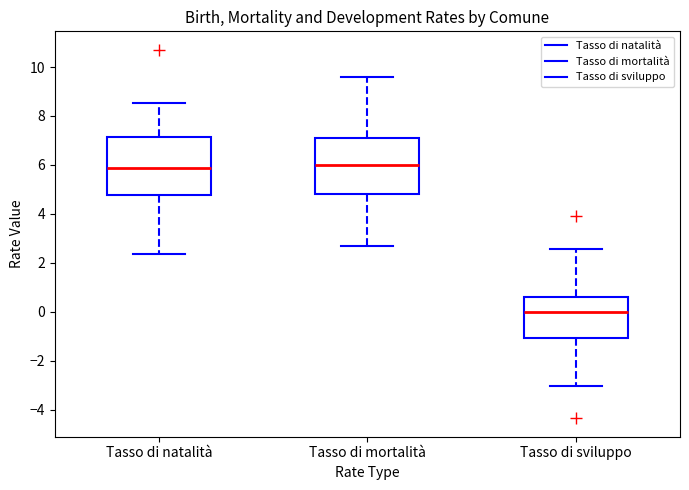

Reading left to right, transcribe this box plot: for each box, give where its median line is, the range the box spans, and where its two whiskers end, as read against the y-axis. The values are not printed on the chart, so give them approximately, as read against the axis.

Tasso di natalità: median 5.8, box 4.8 to 7.2, whiskers 2.4 to 8.6
Tasso di mortalità: median 6.0, box 4.8 to 7.2, whiskers 2.6 to 9.6
Tasso di sviluppo: median 0.0, box -1.0 to 0.6, whiskers -3.0 to 2.6